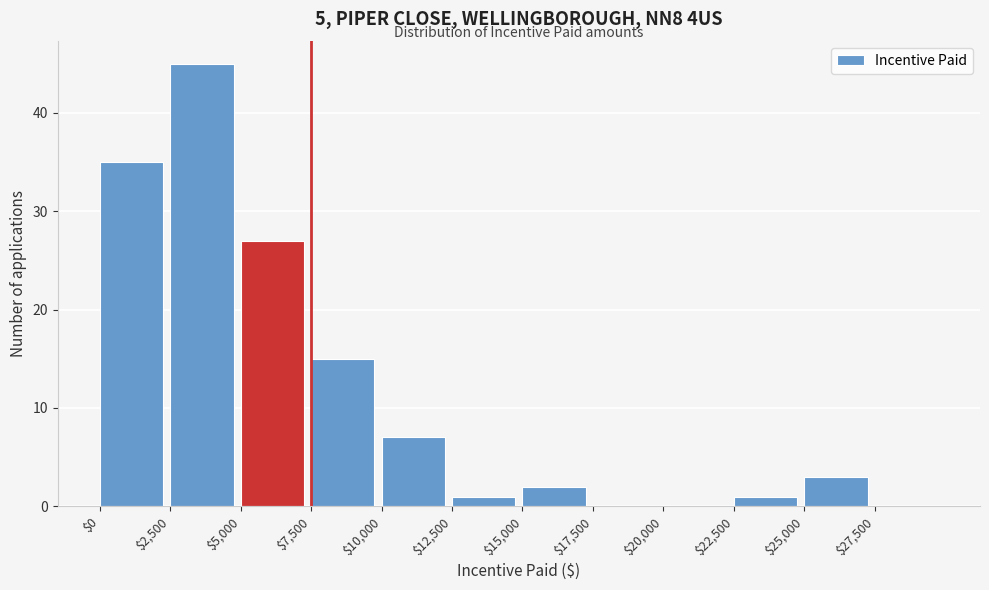

Over which range of the x-axis is the bar tallest?

2500 to 5000